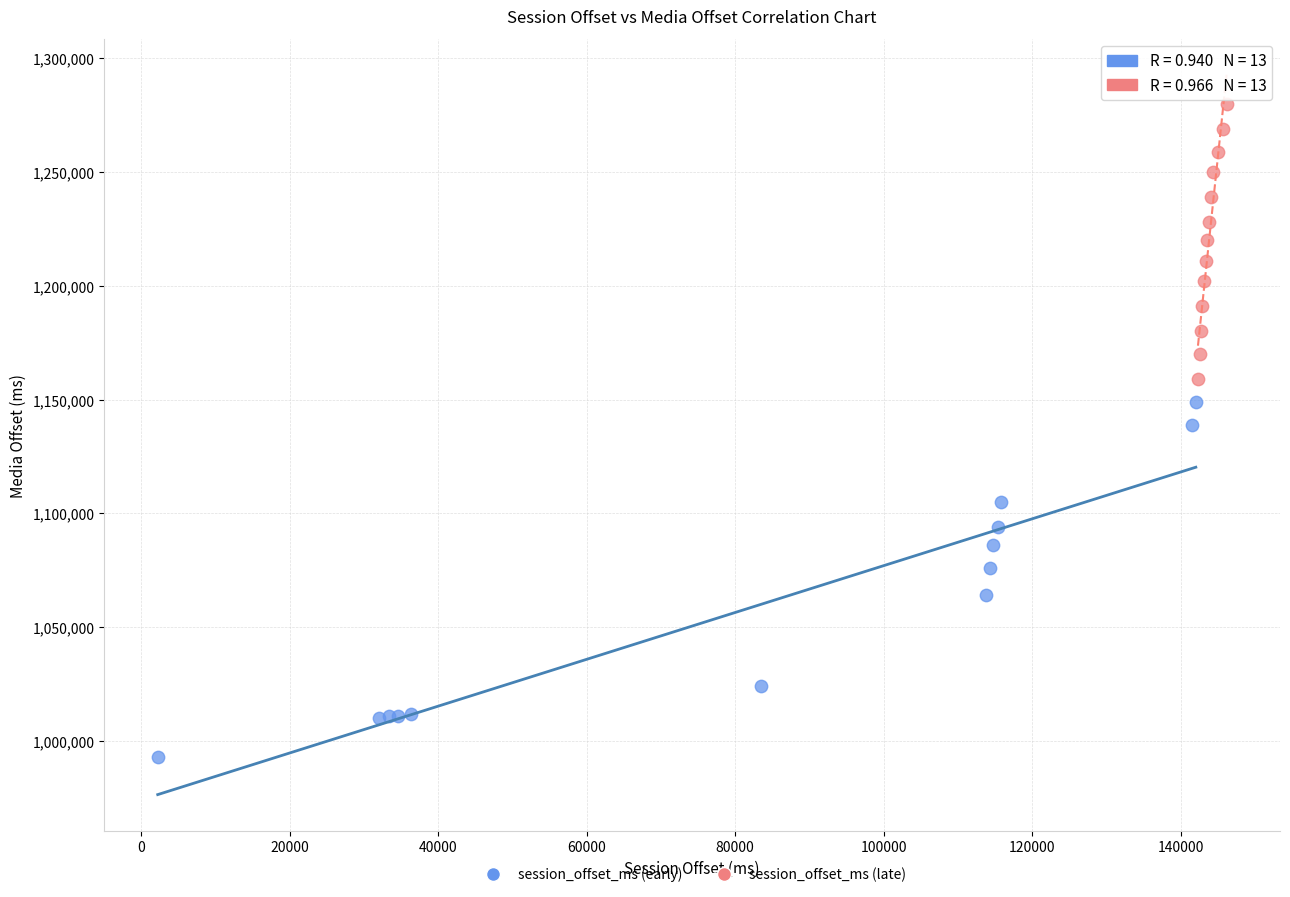

Which series contains the highest Y value?

session_offset_ms (late)